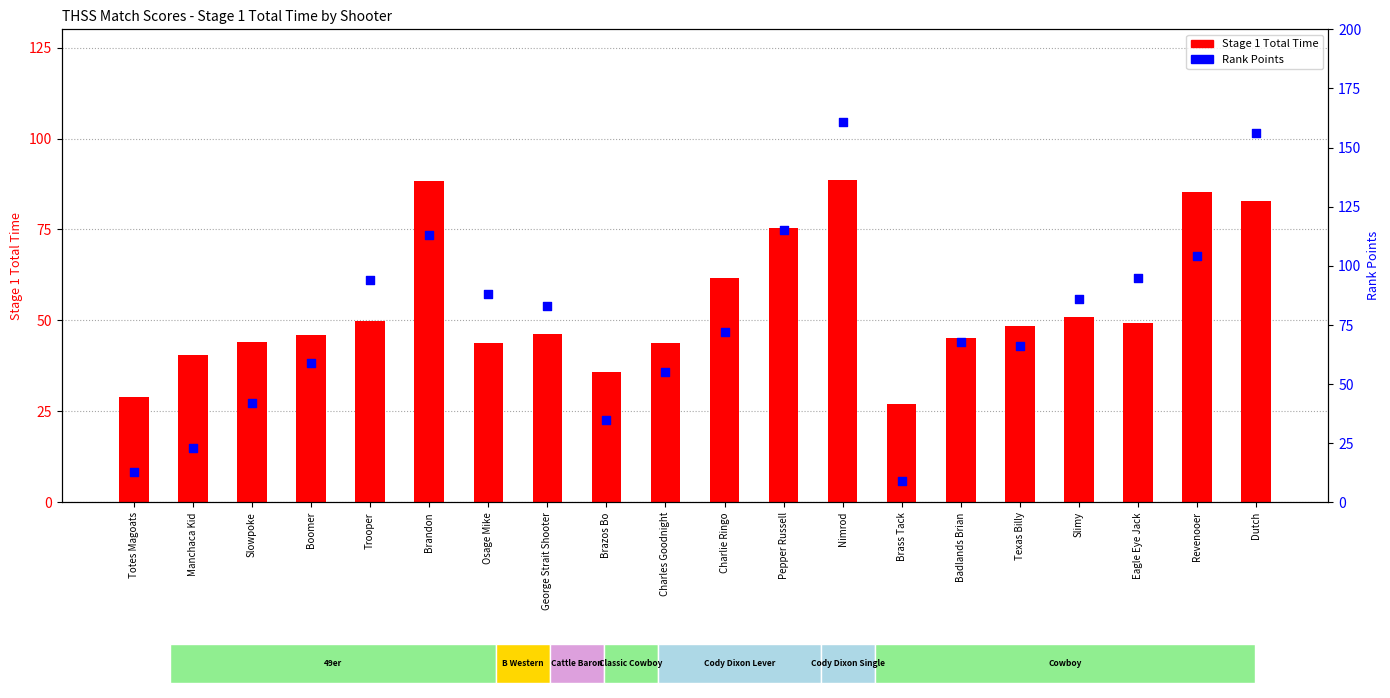

At how many categories does at least one series exceed 72?

10